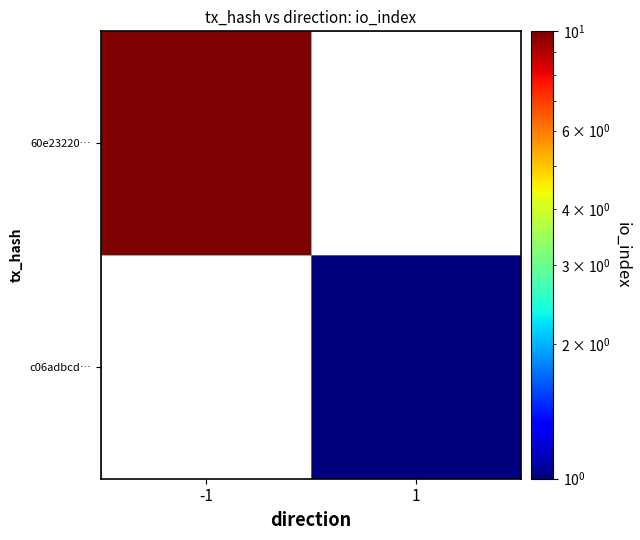

Rank the series by their average value, from lowest to highest.

60e23220…, c06adbcd…